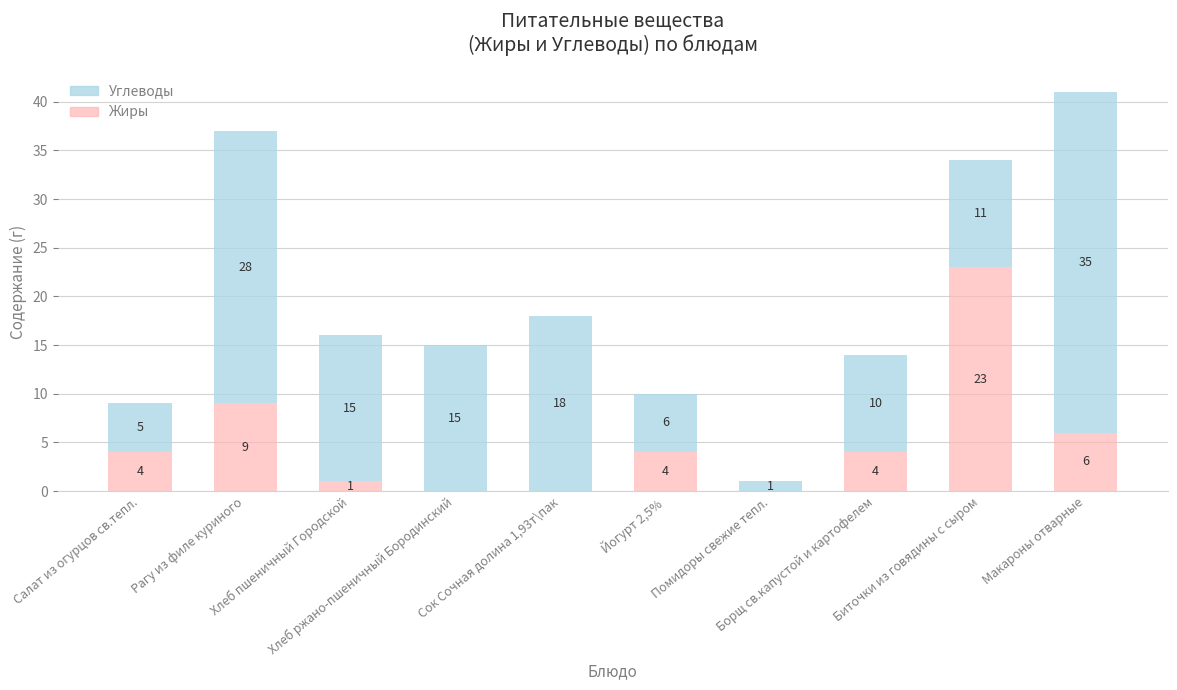

How many series are shown in this chart?

2